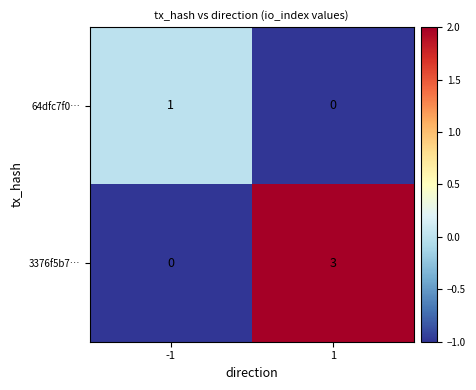

Read the 3376f5b7… value at 1.

3